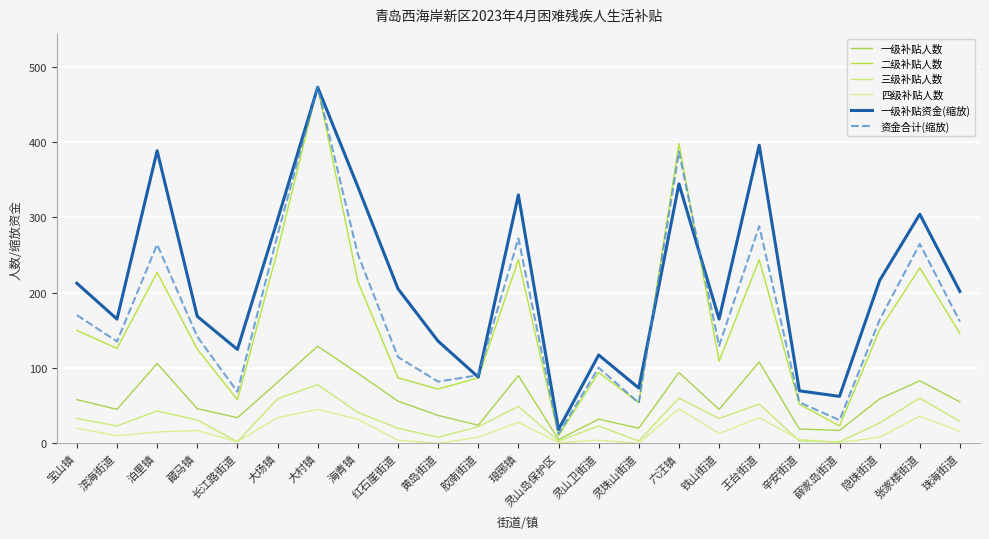

Which category has the lowest value in the 二级补贴人数 series?

灵山岛保护区